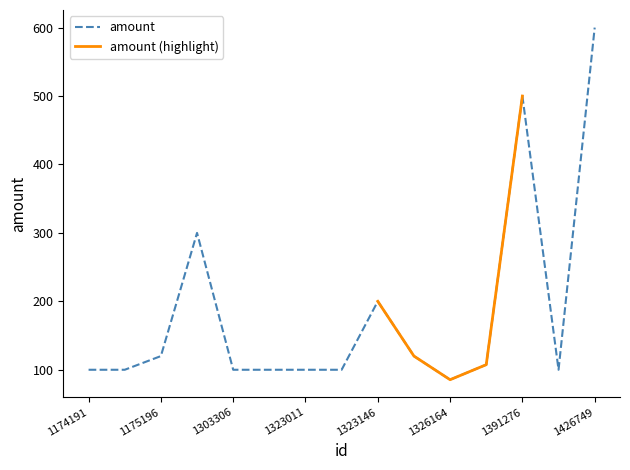

What is the difference between the values at 1174191 and 1426749?

500.0